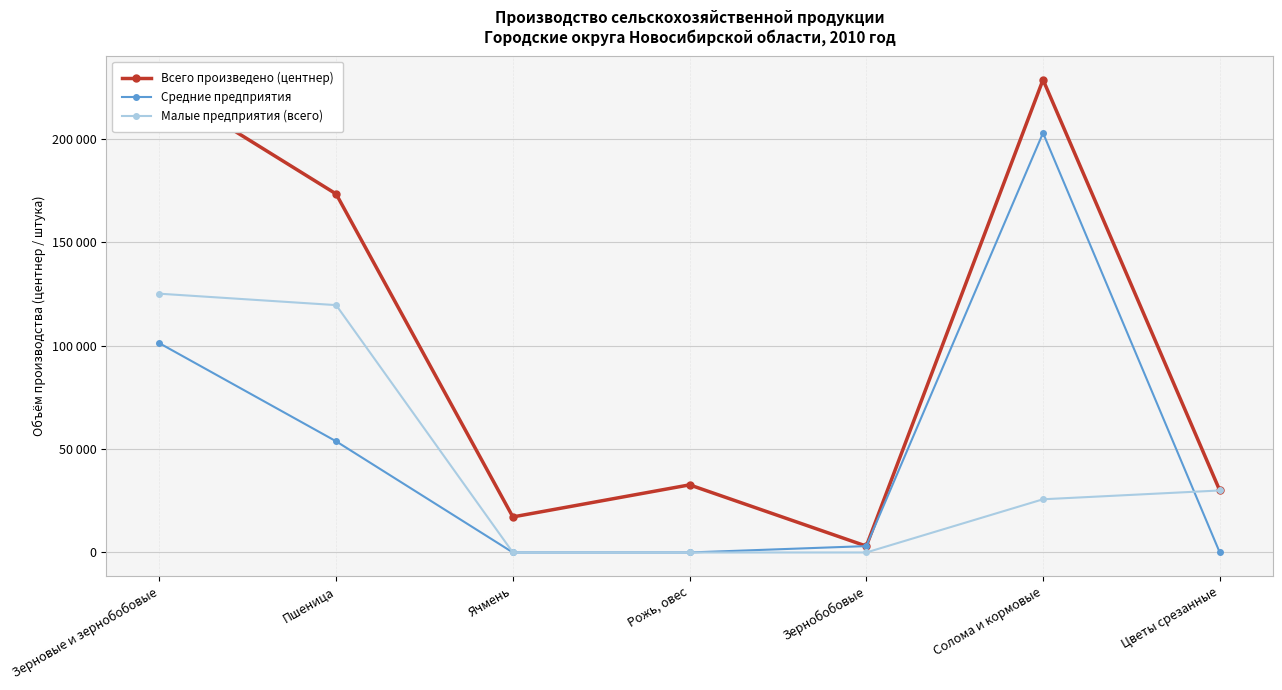

What is the difference between the highest and lowest values at Цветы срезанные?

29995